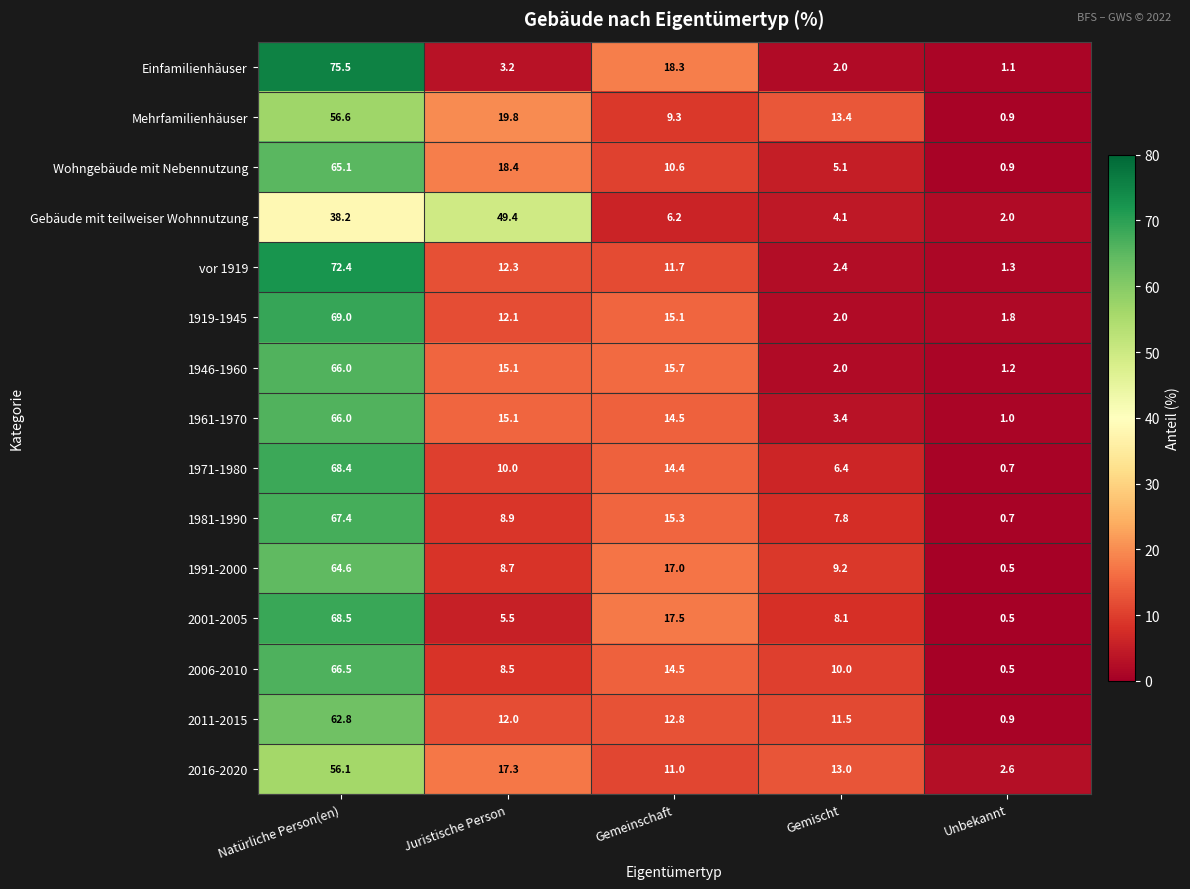

At which label does Gebäude mit teilweiser Wohnnutzung first exceed 6?

Natürliche Person(en)